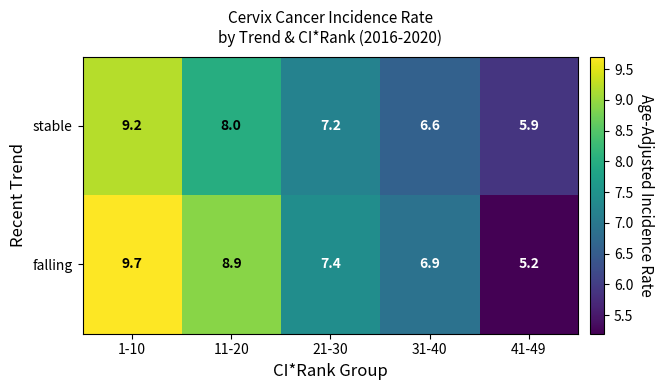

At which label does falling first exceed 7?

1-10